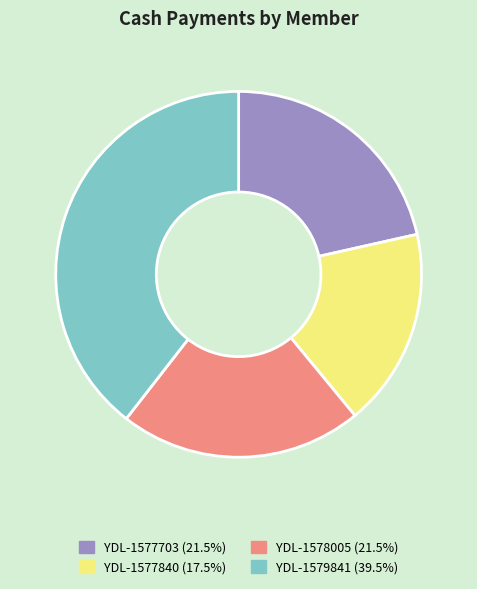

Do YDL-1577703 and YDL-1578005 together represent more than half of the pie?

No